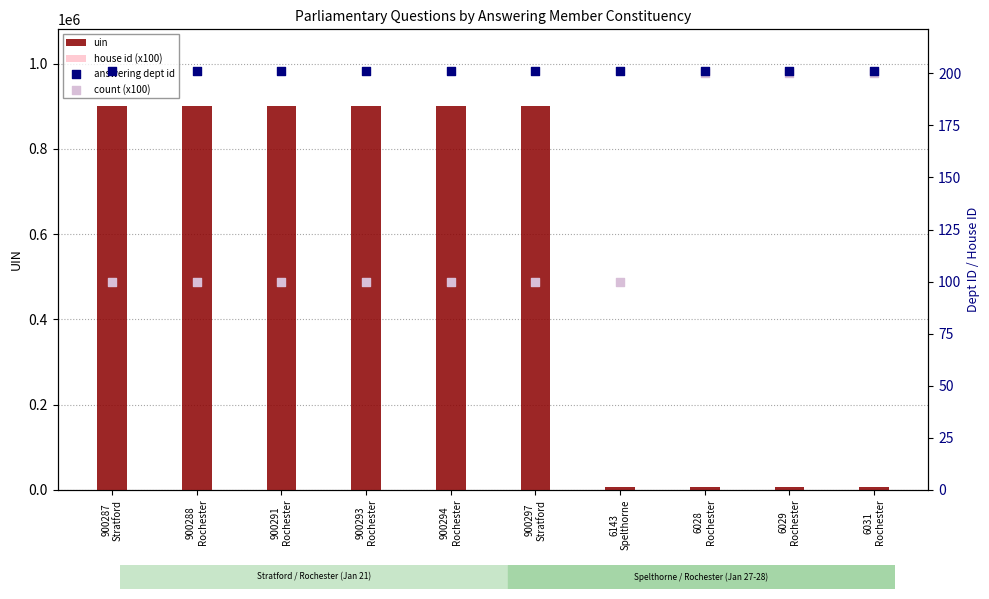

Which series has the widest spread of Y values?

uin